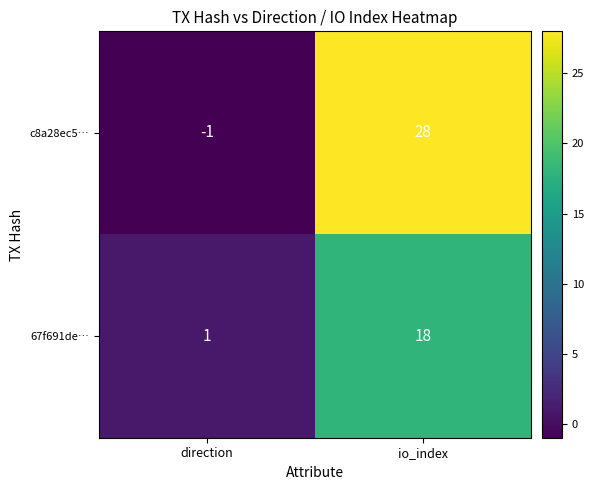

At which label does 67f691de… reach its minimum?

direction